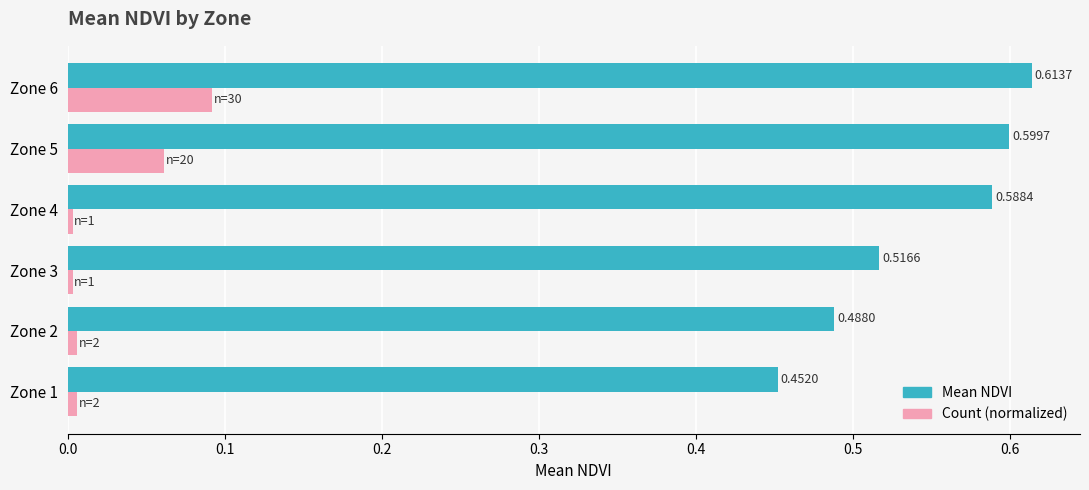

Which series has the largest total across all categories?

Mean NDVI